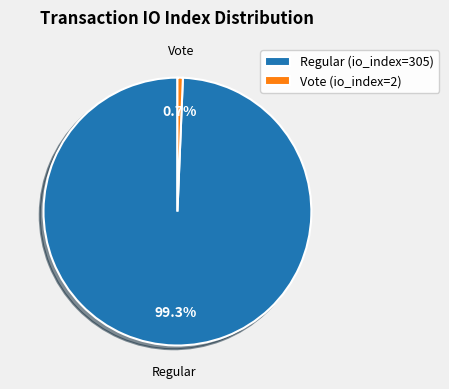

Do Regular (io_index=305) and Vote (io_index=2) together represent more than half of the pie?

Yes